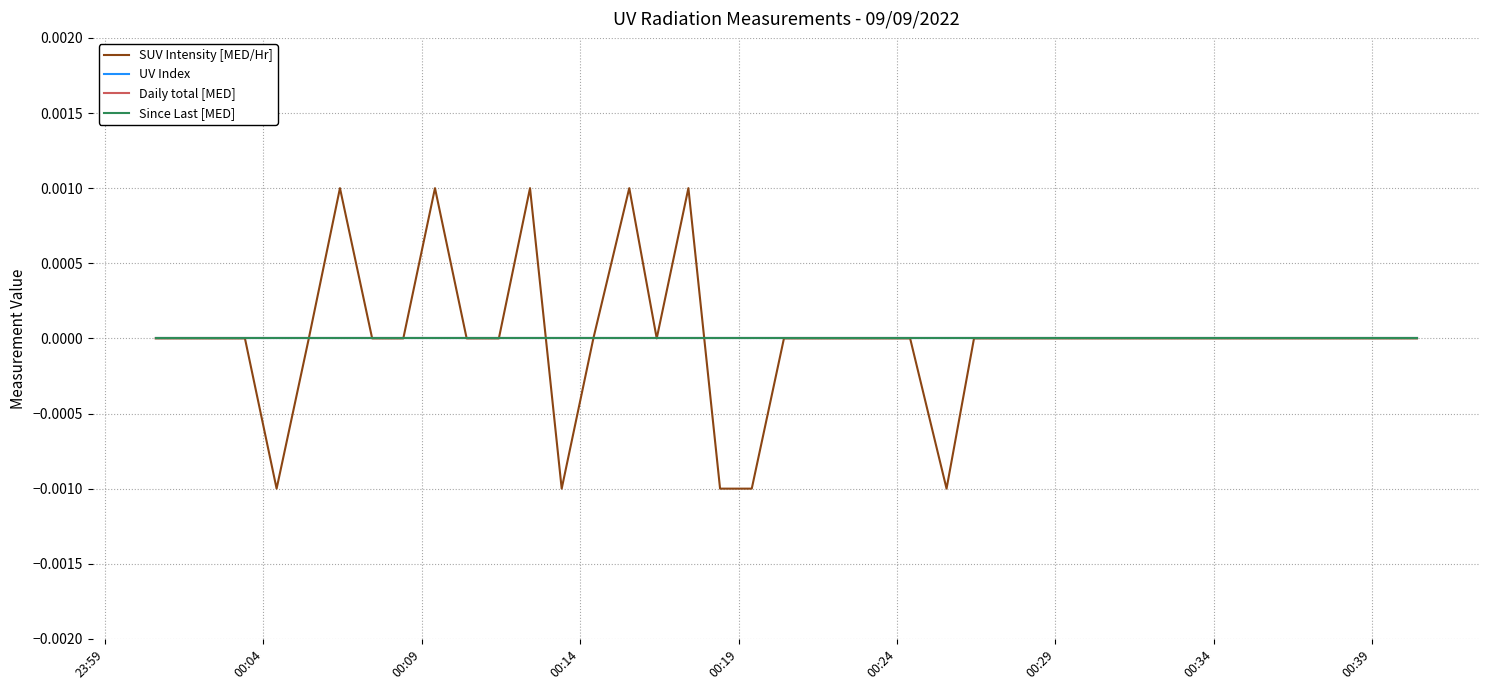

Is this an area chart (filled region under the line)?

No